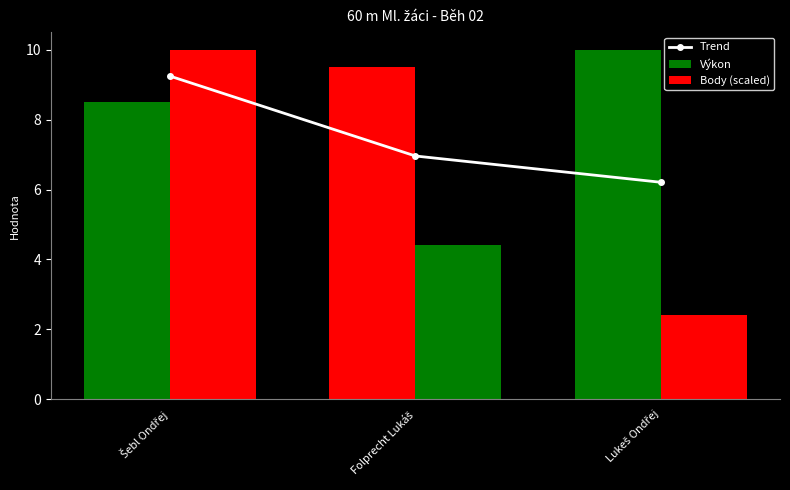

Rank the categories by value from highest to lowest.

Šebl Ondřej, Folprecht Lukáš, Lukeš Ondřej